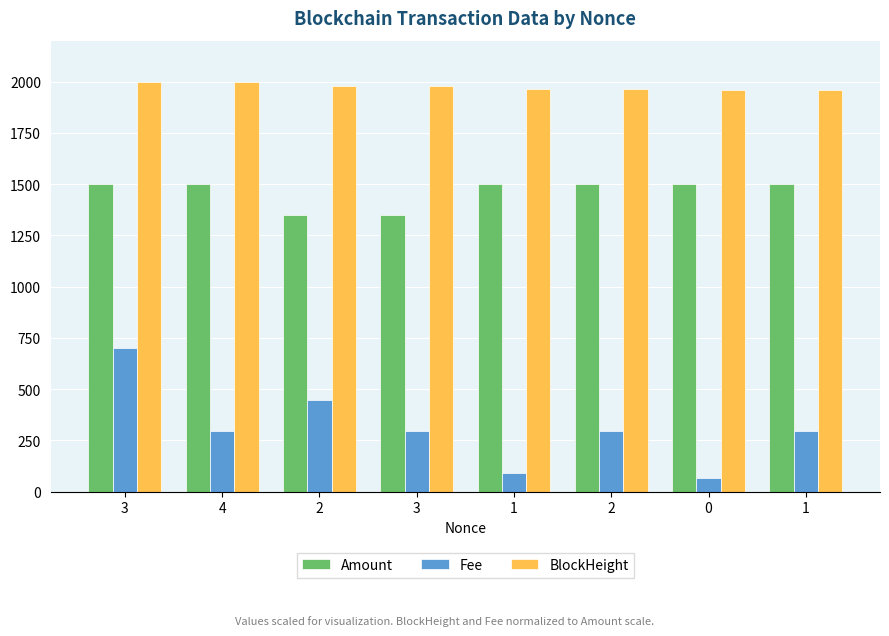

At which label does Fee first exceed 293?

3